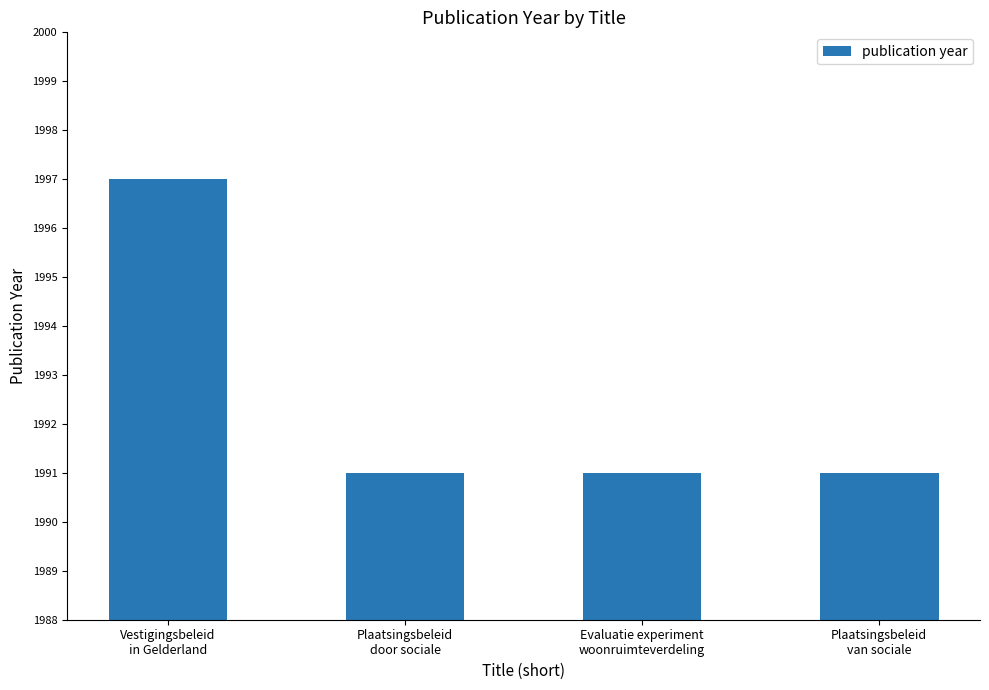

What is the label of the 4th bar from the right?

Vestigingsbeleid
in Gelderland